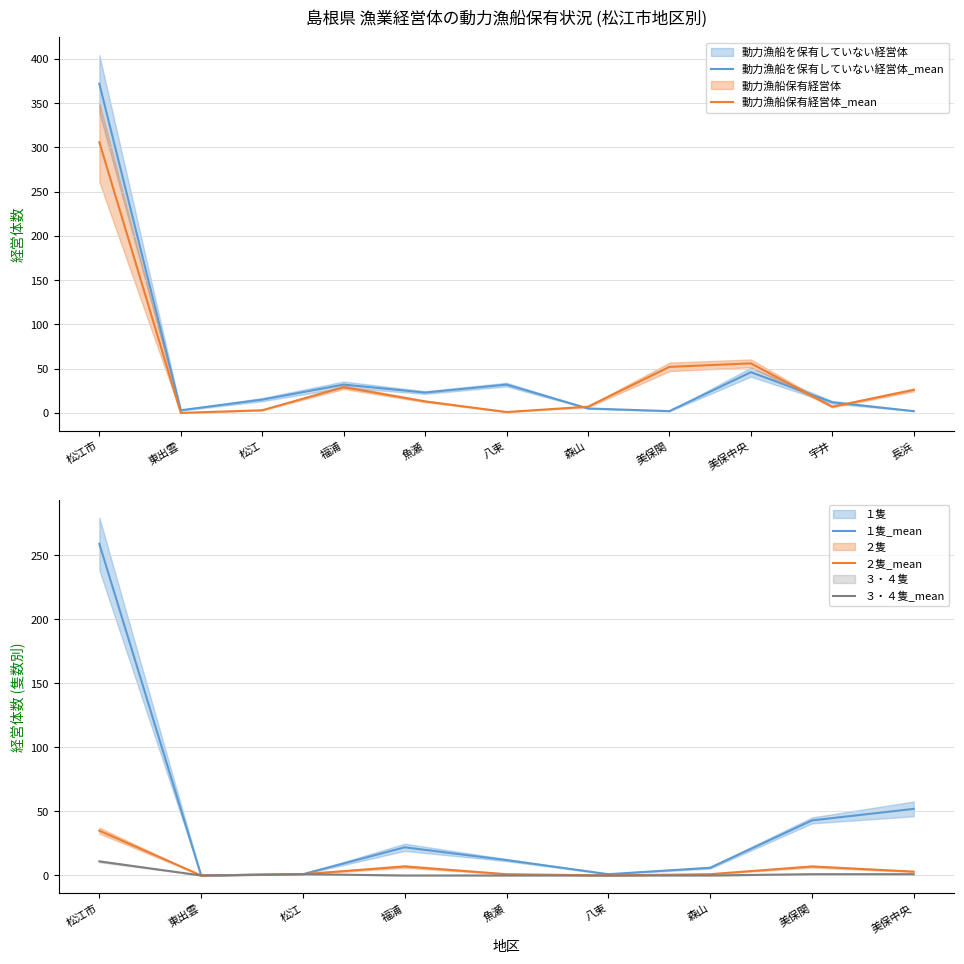

Reading left to right, what are all the values shown in this chart?

動力漁船を保有していない経営体: 372	3	15	32	23	32	5	2	46	12	2
11月１日現在で動力漁船を保有している経営体_小計: 306	0	3	29	13	1	7	52	56	7	26